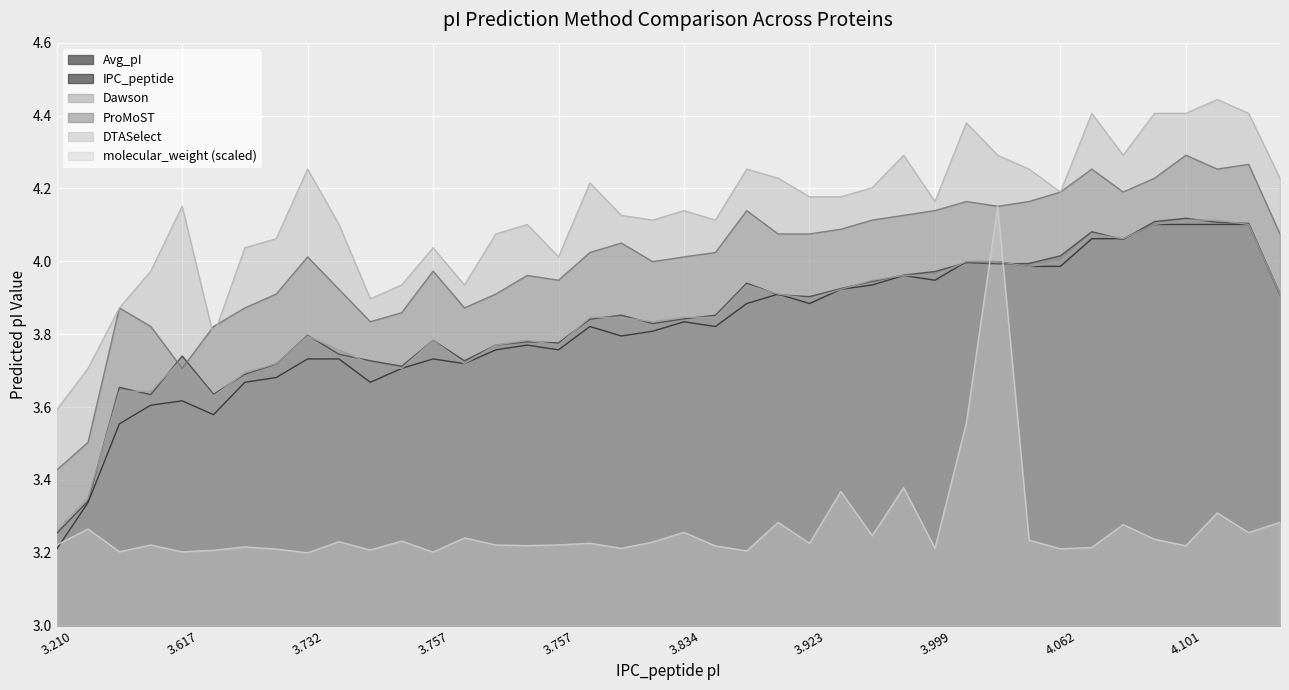

How many lines are shown in the chart?

6